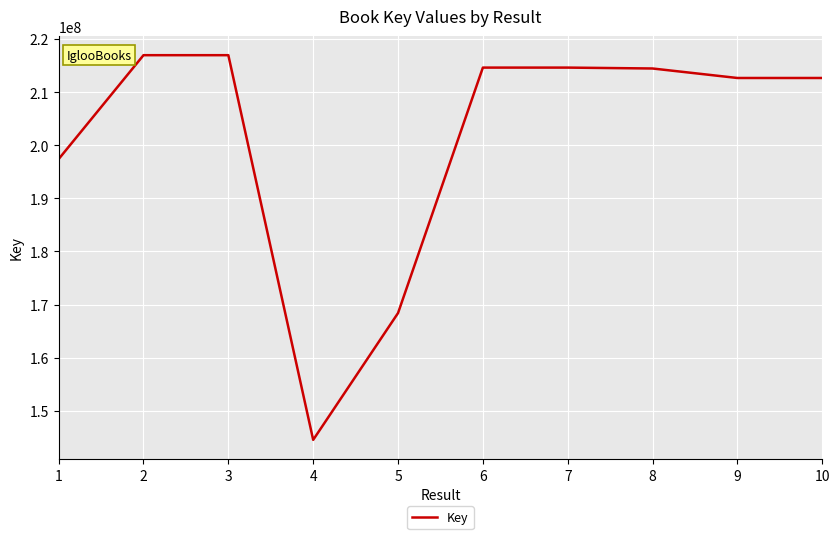

What is the approximate value at 1, to the nearest 100?

197387200